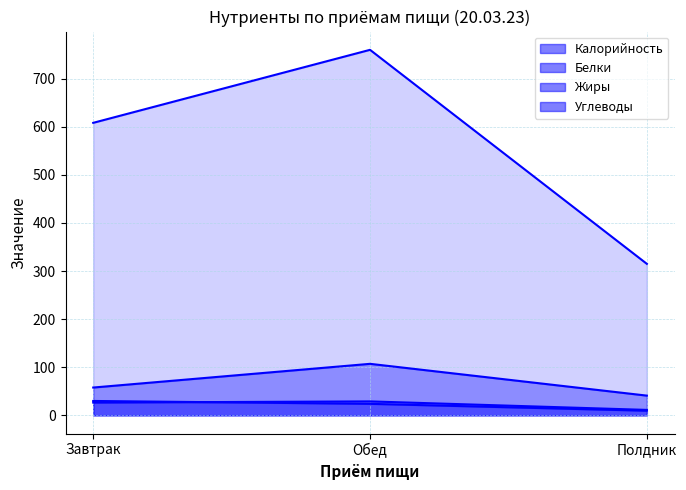

The Белки series shows 26.5 at Завтрак. True or false?

True